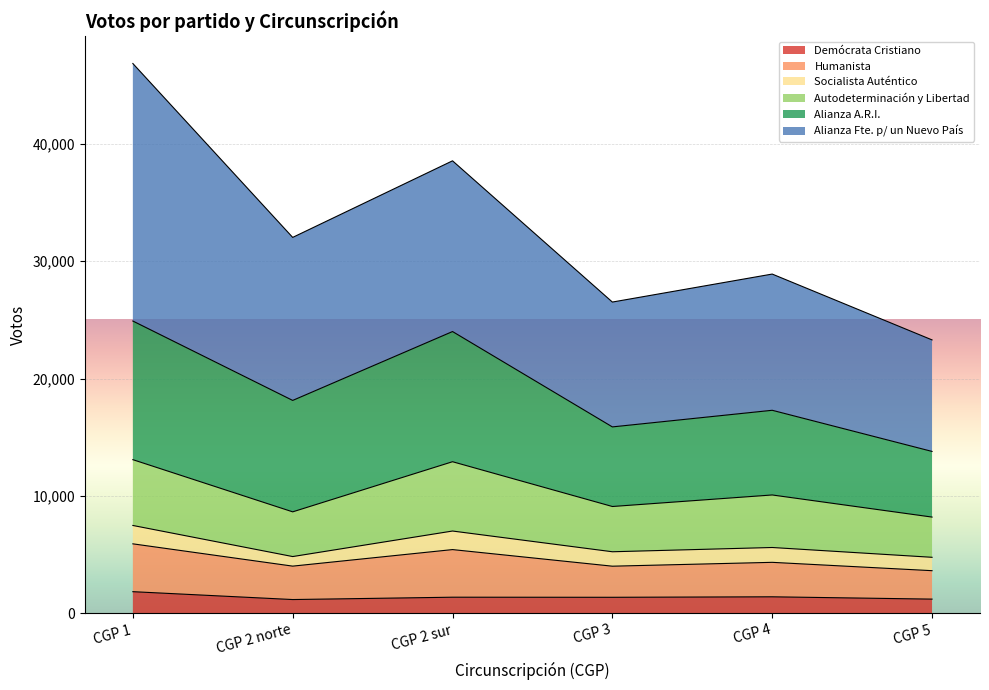

What is the total value across all series at CGP 5?

23294